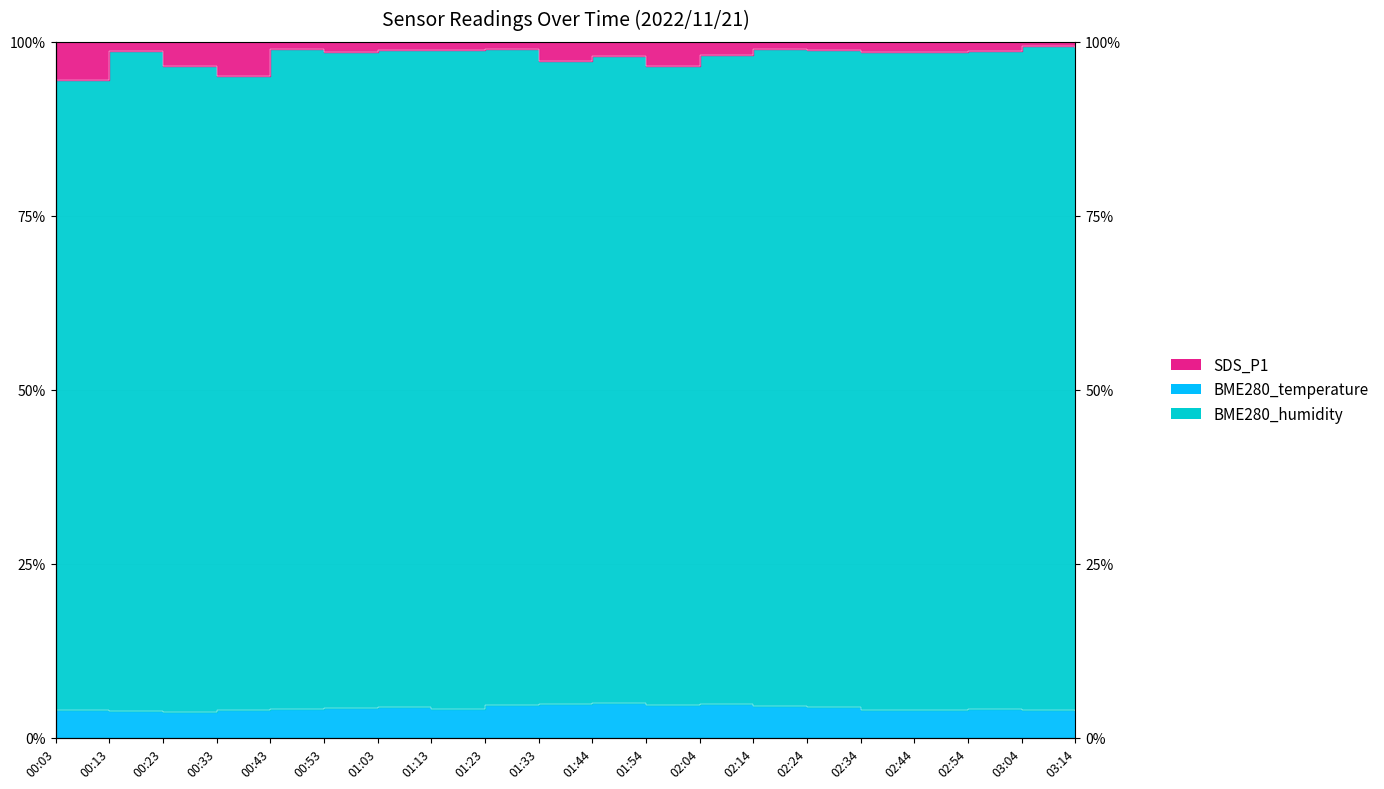

At which category does the chart reach its peak across all series?

03:04